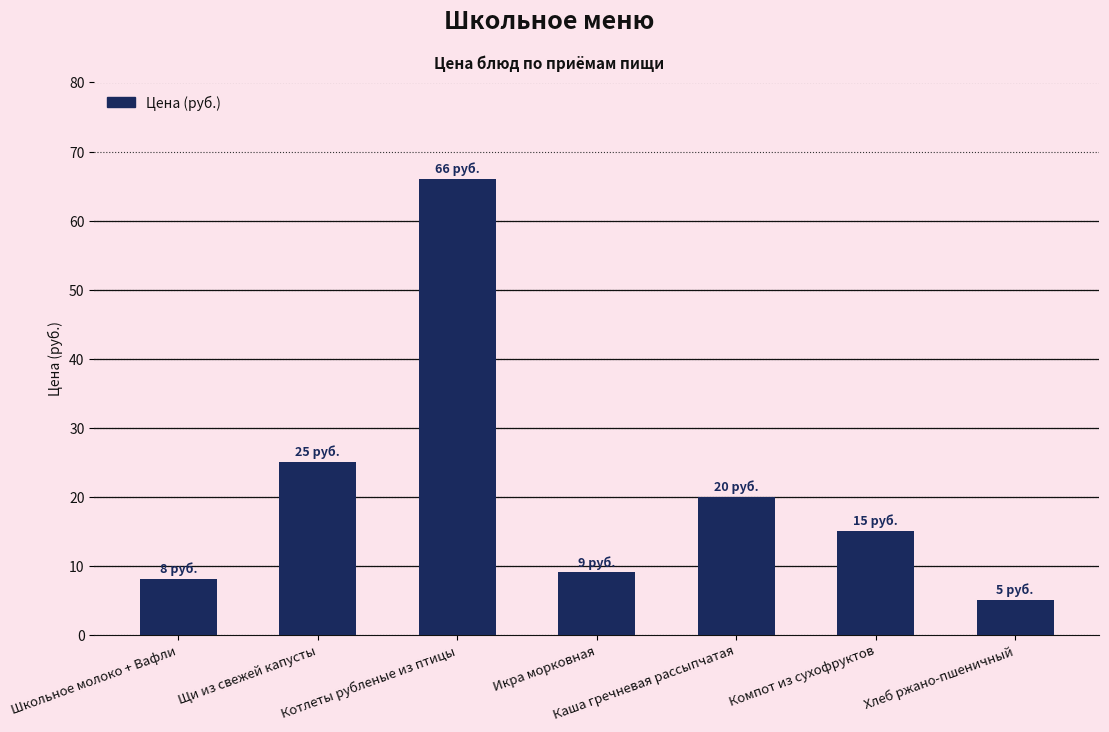

What is the label of the 6th bar from the left?

Компот из сухофруктов